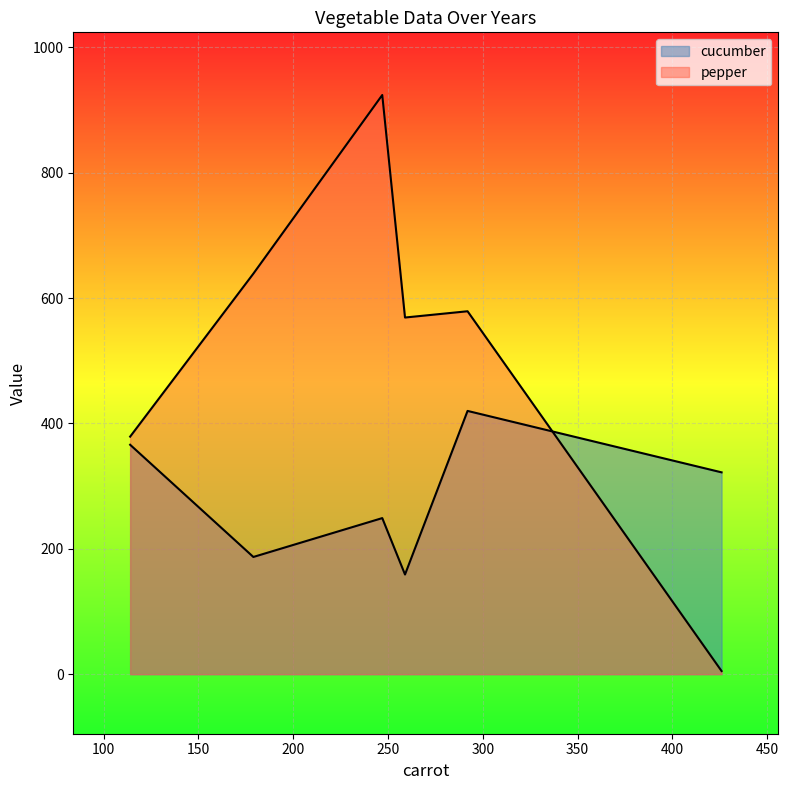

In cucumber, how many points are lower than both neighbors (excluding endpoints)?

2